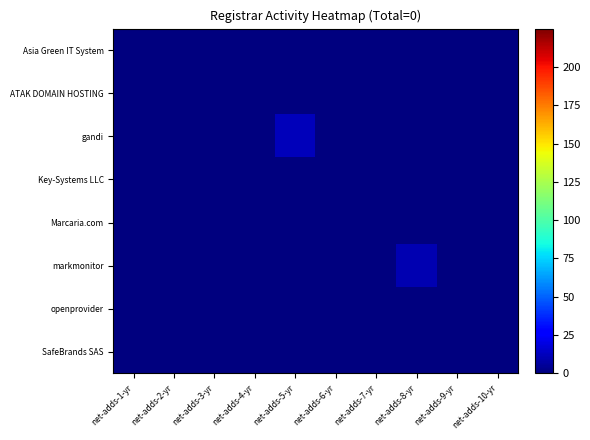

At which category does the chart reach its peak across all series?

net-adds-5-yr